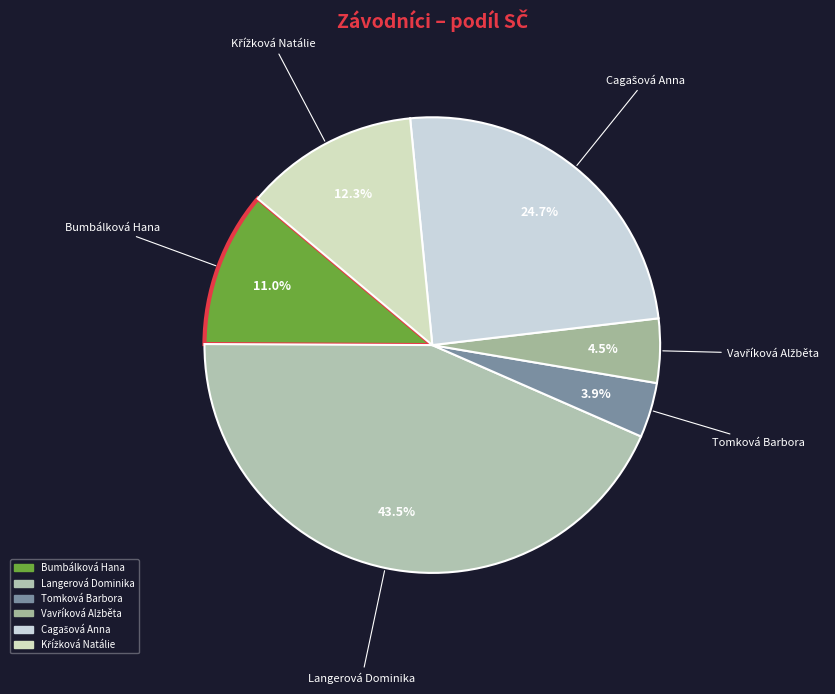

True or false: Langerová Dominika accounts for 36% of the total.

False